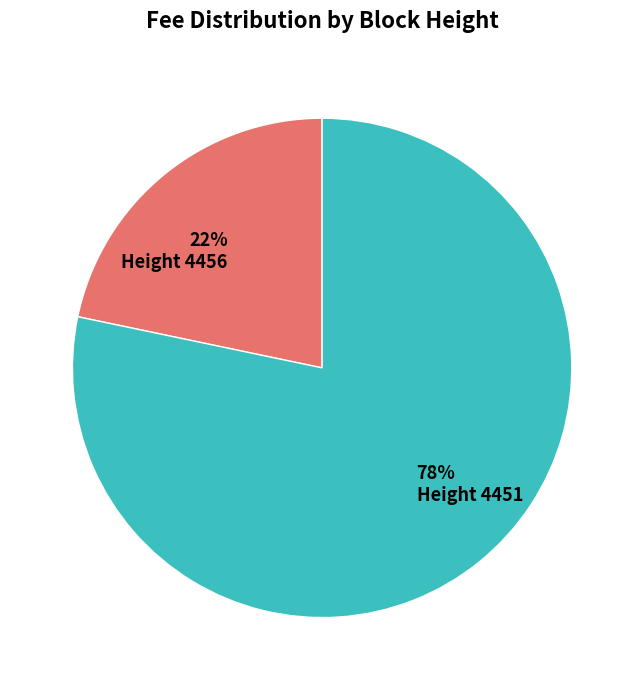

Does any single category account for the majority?

Yes